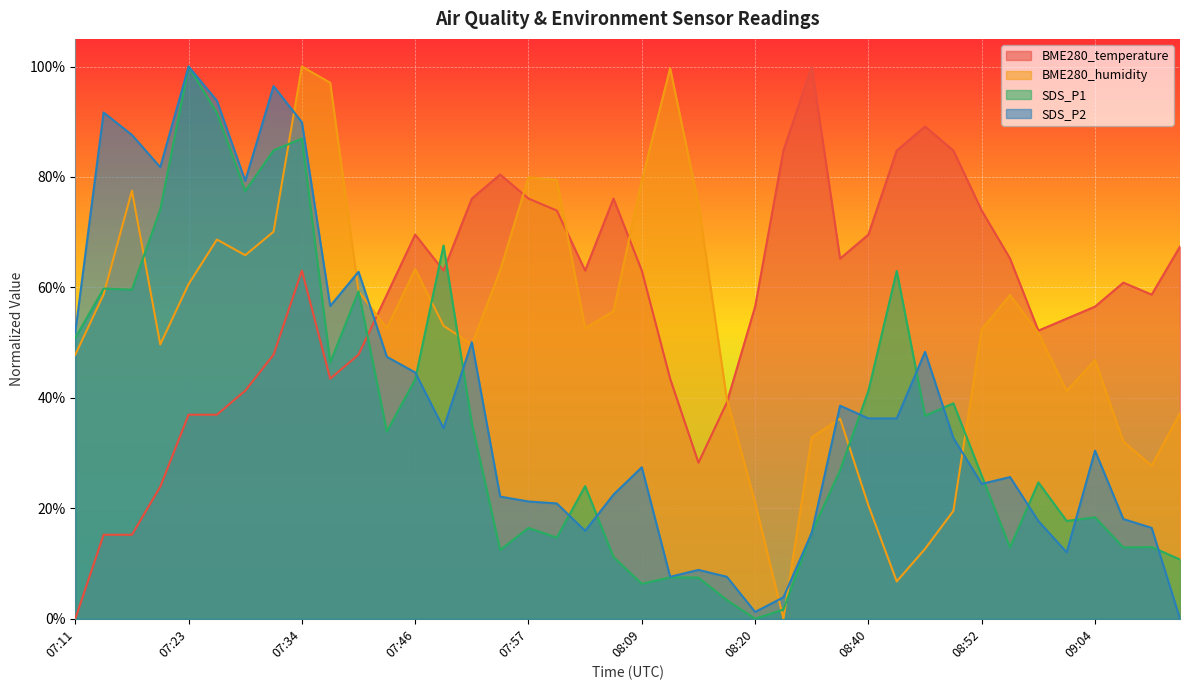

The BME280_humidity series shows 0.1 at 08:17. True or false?

False